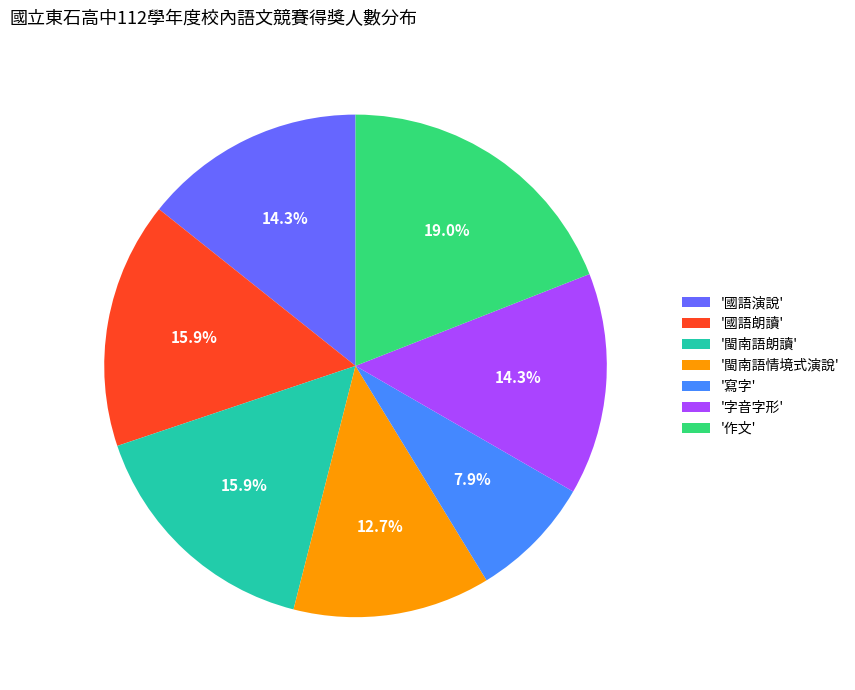

Which category has the biggest portion of the pie?

'作文'